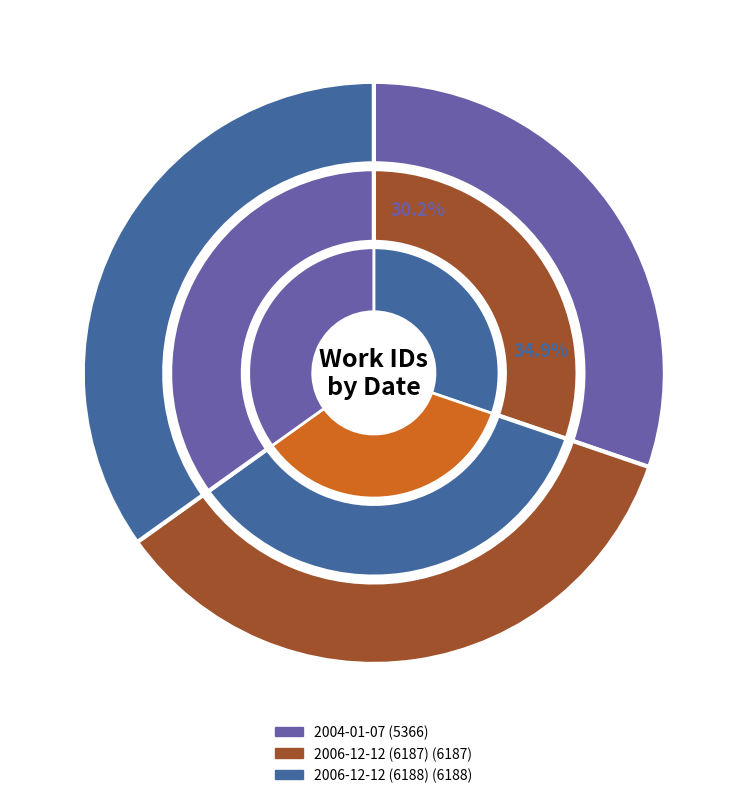

True or false: 2006-12-12 (6187) accounts for 29% of the total.

False